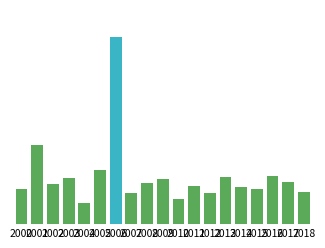

Reading left to right, what are all the values shown in this chart?

2000=16.6	2001=37.8	2002=19.3	2003=21.9	2004=10.0	2005=26.1	2006=90.0	2007=14.7	2008=19.7	2009=21.4	2010=12.1	2011=18.0	2012=15.1	2013=22.7	2014=17.6	2015=16.8	2016=23.1	2017=20.2	2018=15.5